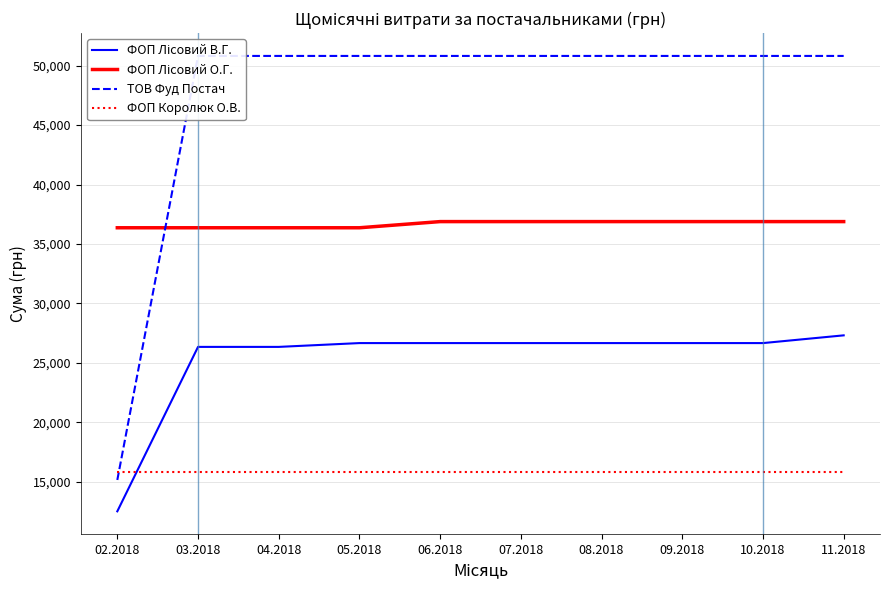

What position from the right is 06.2018?

6